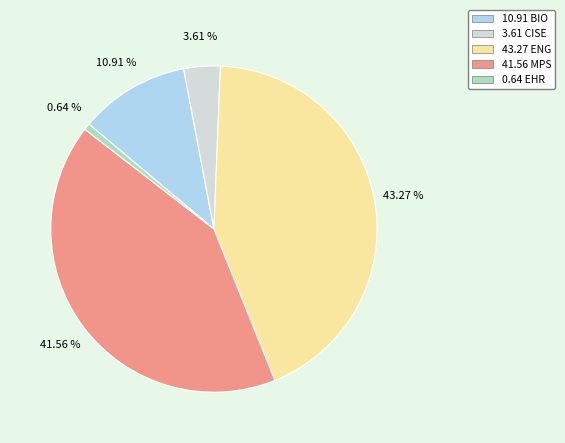

Rank the categories by value from lowest to highest.

0.64 EHR, 3.61 CISE, 10.91 BIO, 41.56 MPS, 43.27 ENG